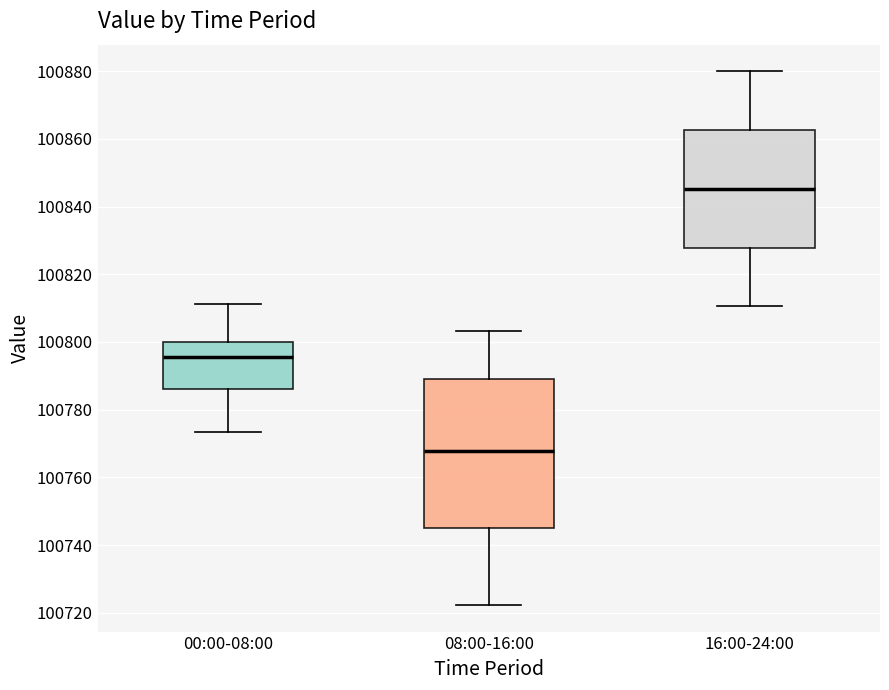

Reading left to right, read every box against the y-axis: the position of its median line, the range the box covers, and the ends of its whiskers. The values are not printed on the chart, so give them approximately, as read against the axis.

00:00-08:00: median 100796, box 100786 to 100800, whiskers 100774 to 100812
08:00-16:00: median 100768, box 100746 to 100788, whiskers 100722 to 100804
16:00-24:00: median 100846, box 100828 to 100862, whiskers 100810 to 100880